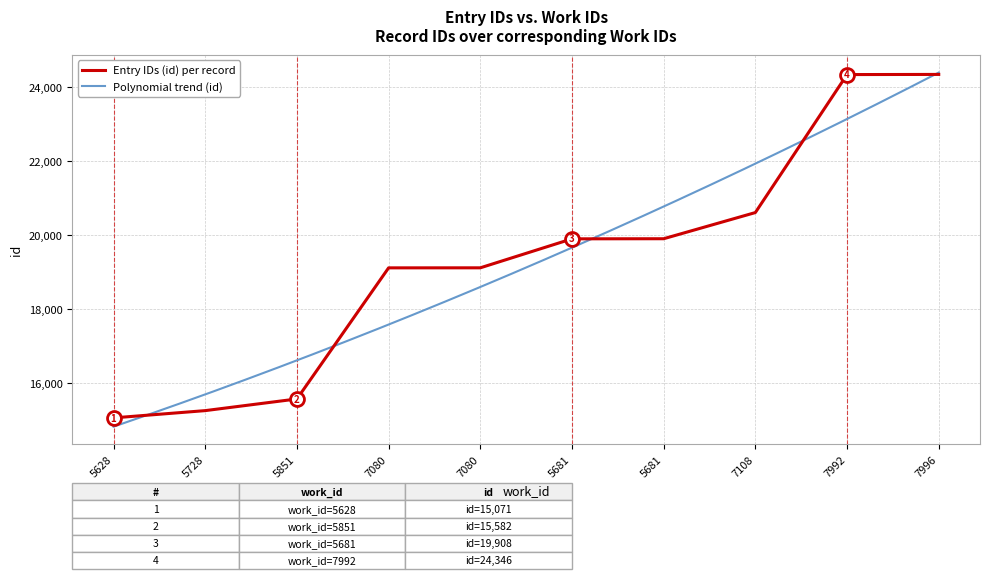

List the labels in order of value, largest first.

7996, 7992, 7108, 5681, 5681, 7080, 7080, 5851, 5728, 5628